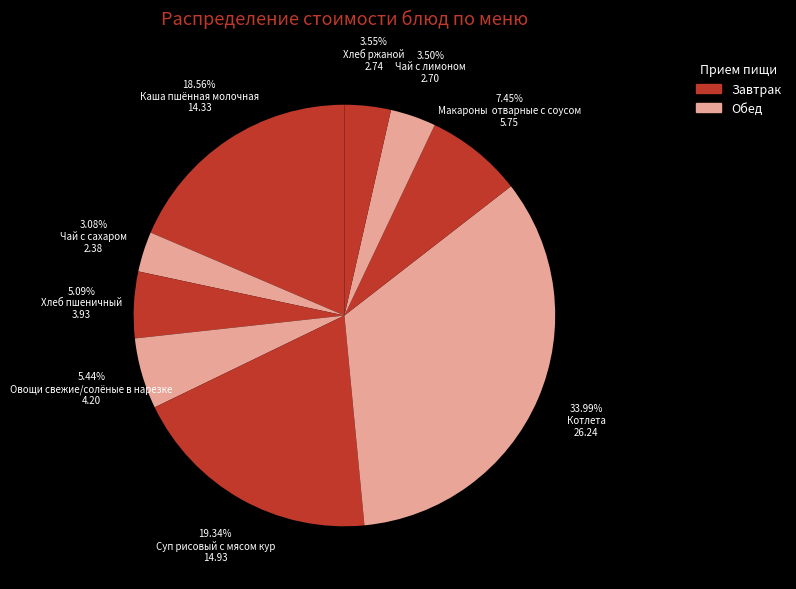

To the nearest percent, what is the difference between the Хлеб пшеничный and Чай с лимоном slice percentages?

2%